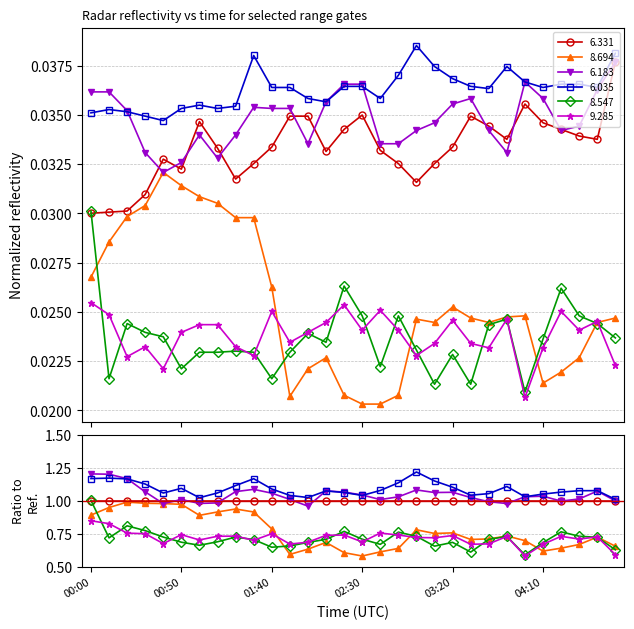

True or false: 6.035 and 8.547 intersect in this chart.

False